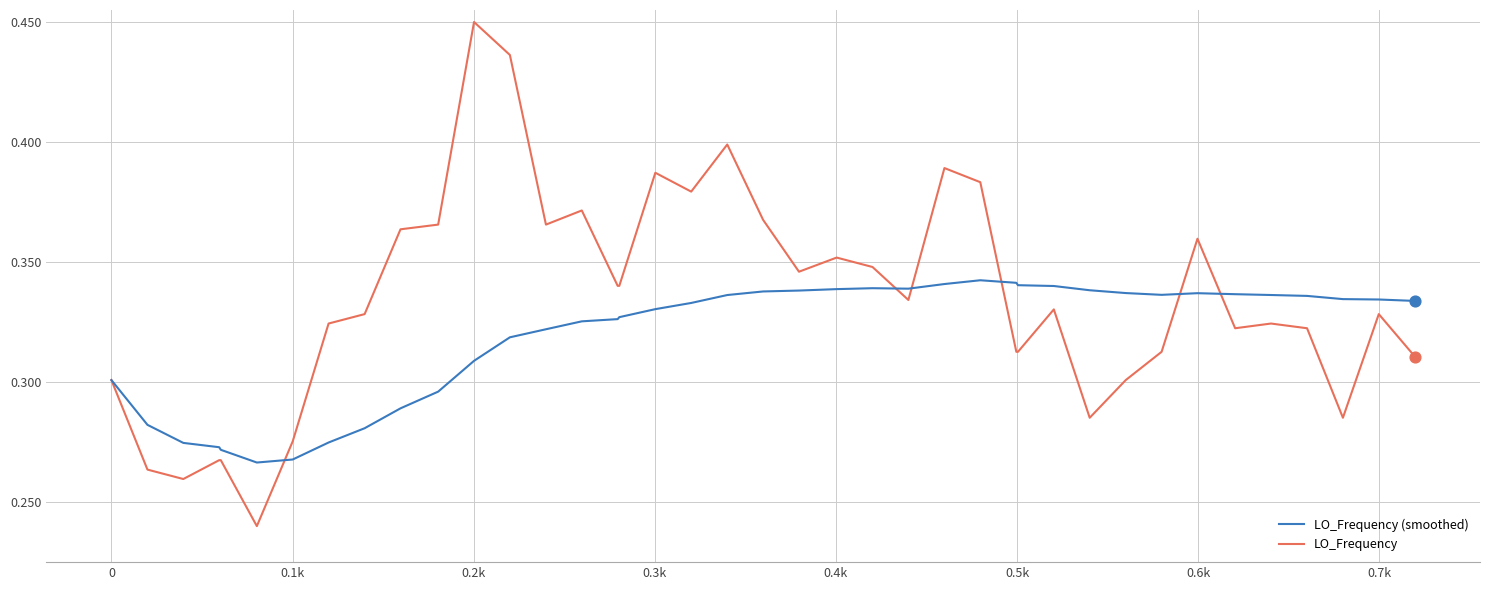

Which series has the largest range (max minus min)?

LO_Frequency